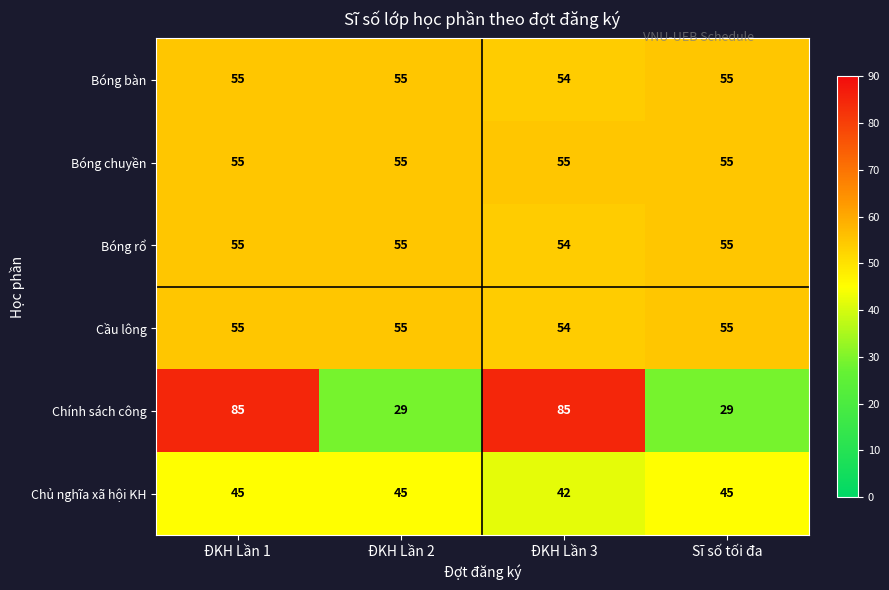

What is the greatest value displayed?

85